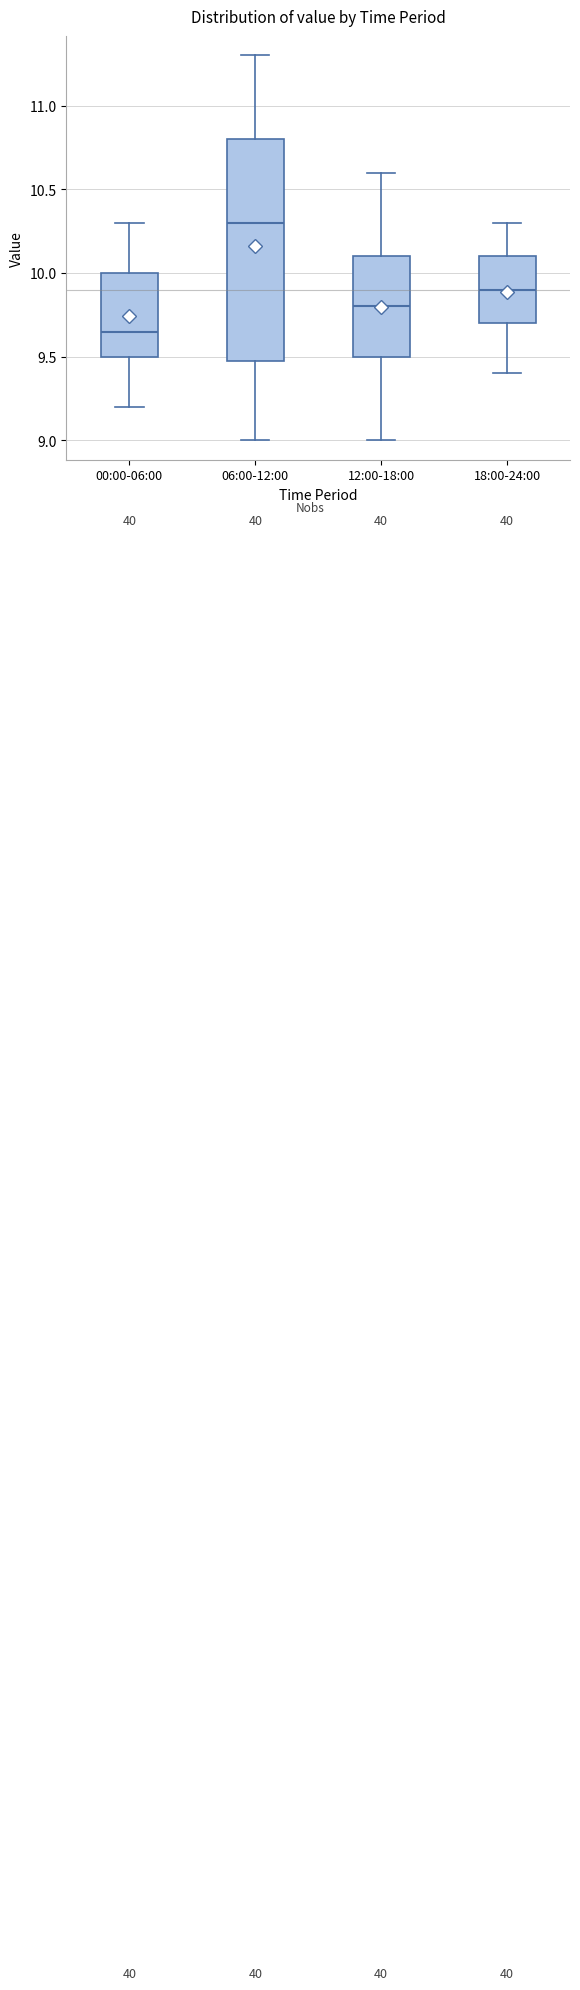

Where is the upper edge of the box for 12:00-18:00 on the y-axis? The values are not printed on the chart, so give them approximately, as read against the axis.

10.10